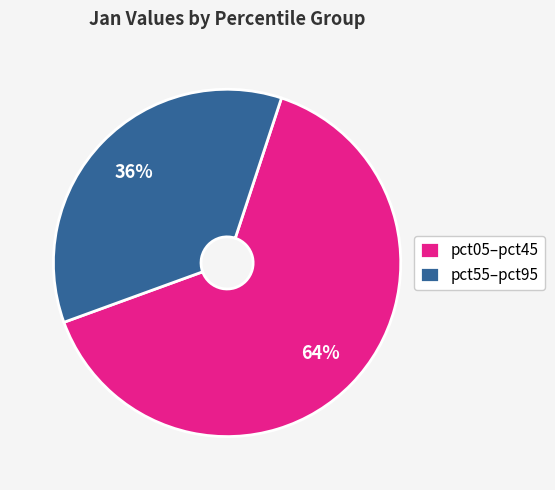

Which has a higher value, pct05–pct45 or pct55–pct95?

pct05–pct45